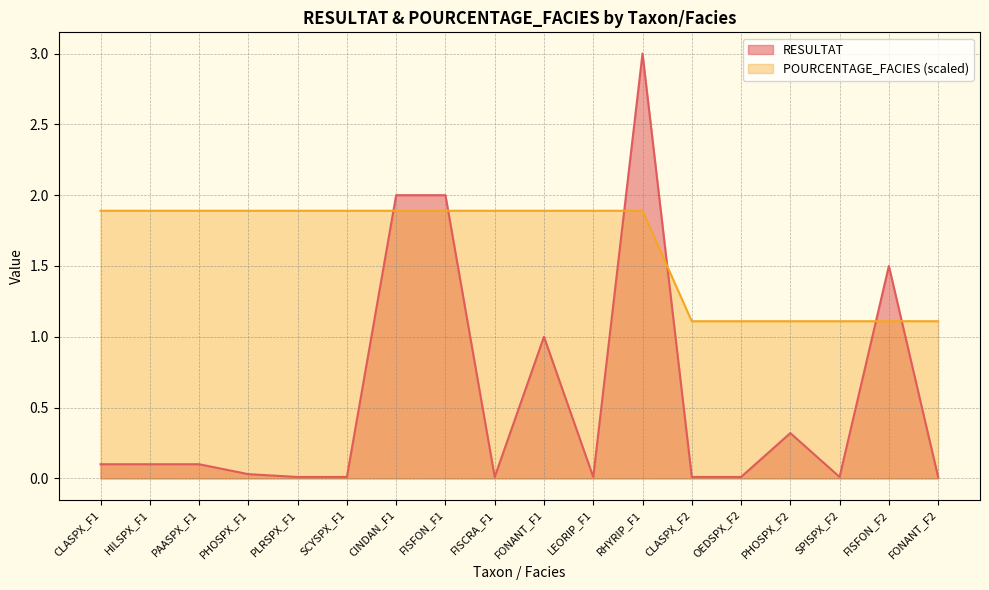

How many POURCENTAGE_FACIES values are between 1 and 2?

18